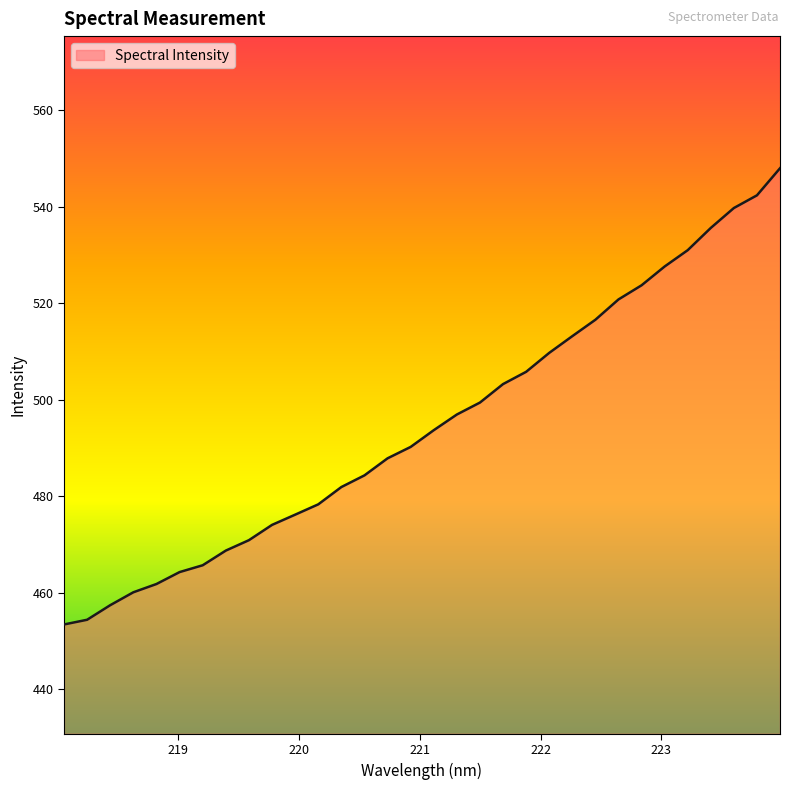

Reading left to right, list all the values displayed in this chart.

453.4	454.4	457.4	460.1	461.8	464.3	465.7	468.7	470.9	474.1	476.2	478.3	481.9	484.3	487.9	490.2	493.7	496.9	499.4	503.2	505.8	509.7	513.2	516.6	520.8	523.7	527.6	531.0	535.6	539.7	542.4	548.0